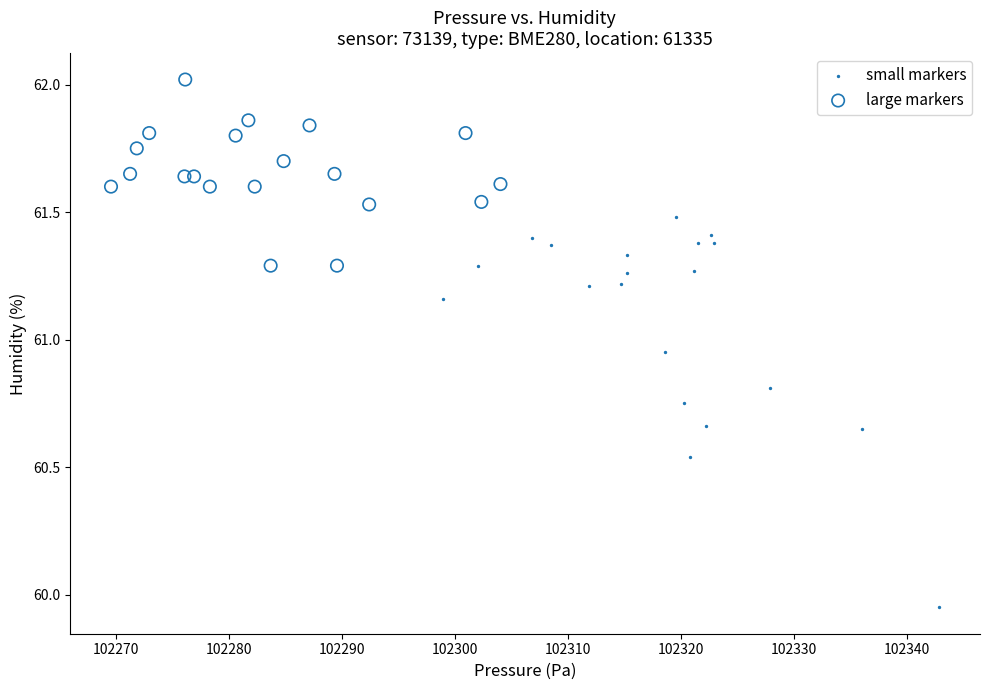

What are all the series names shown in the legend?

small markers, large markers